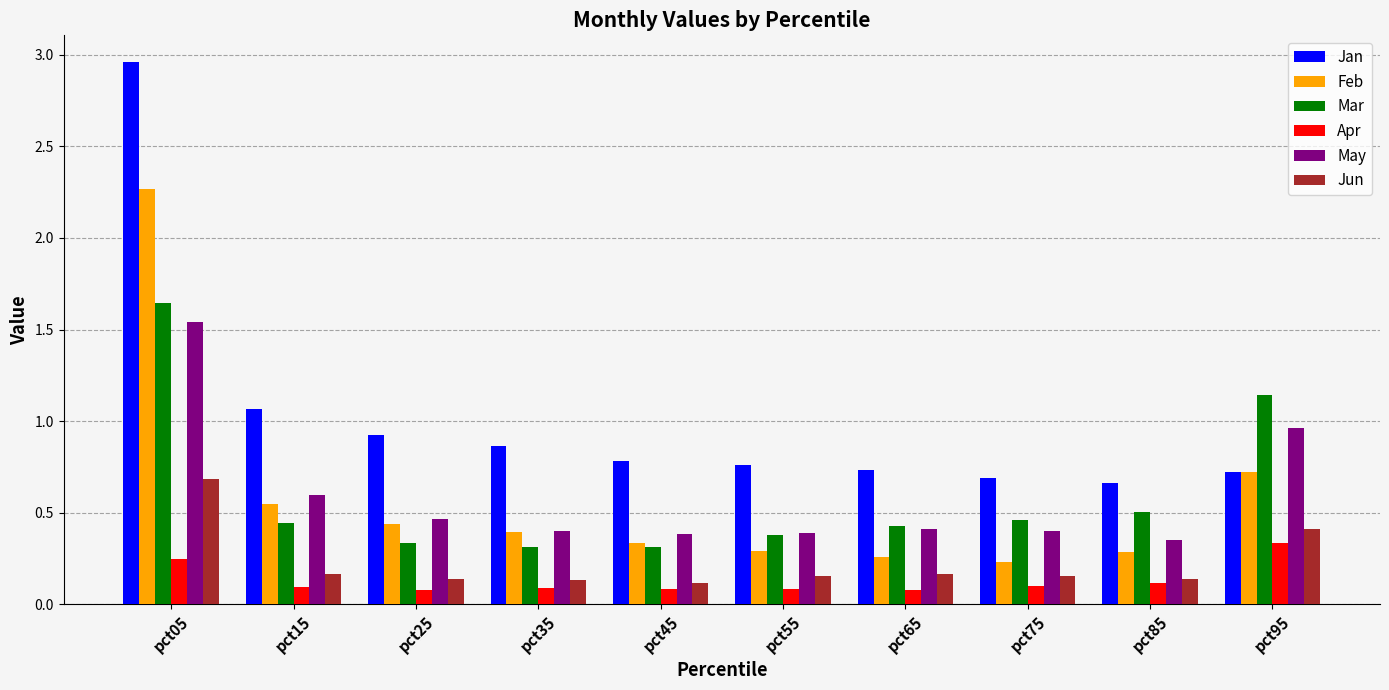

Which label corresponds to the largest value in the chart?

pct05